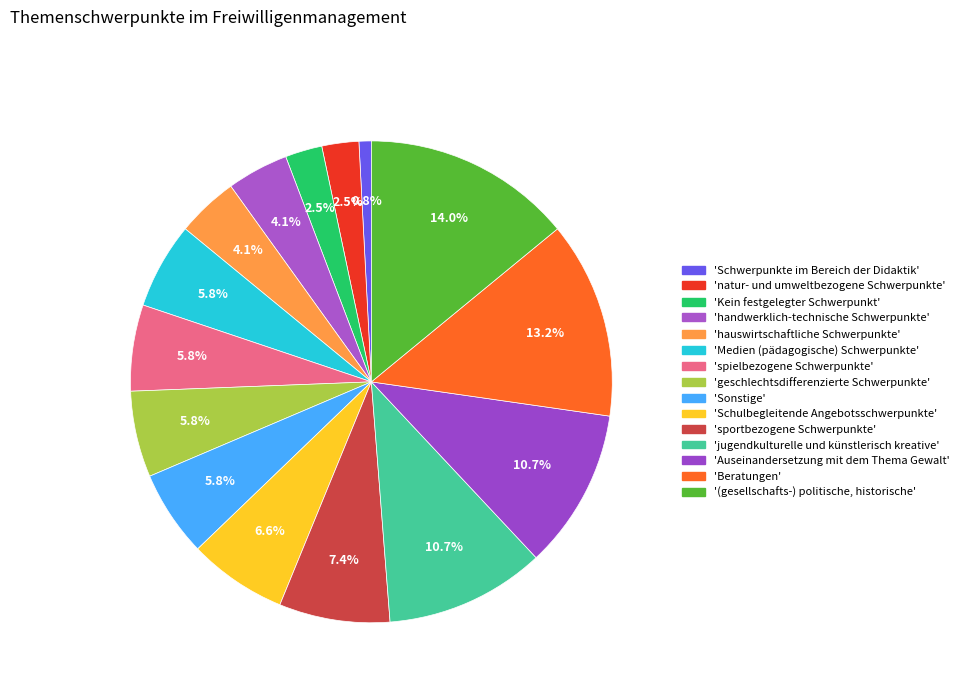

How many slices are in this pie chart?

15